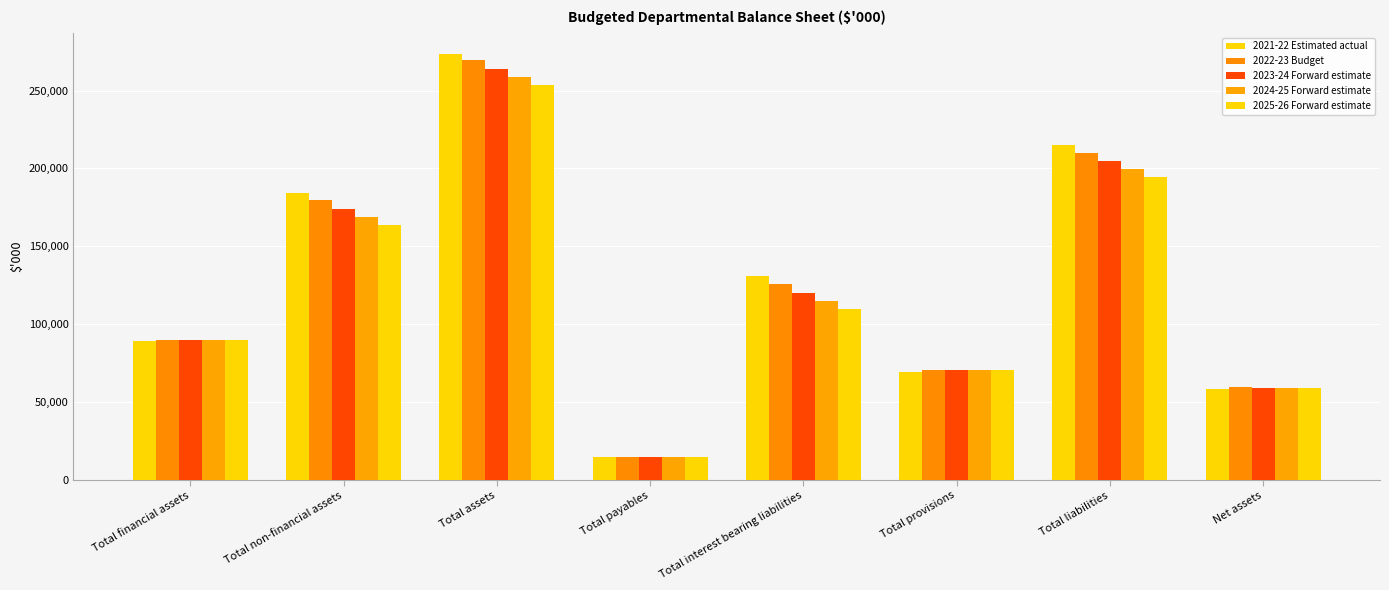

How many data points does each series have?

8